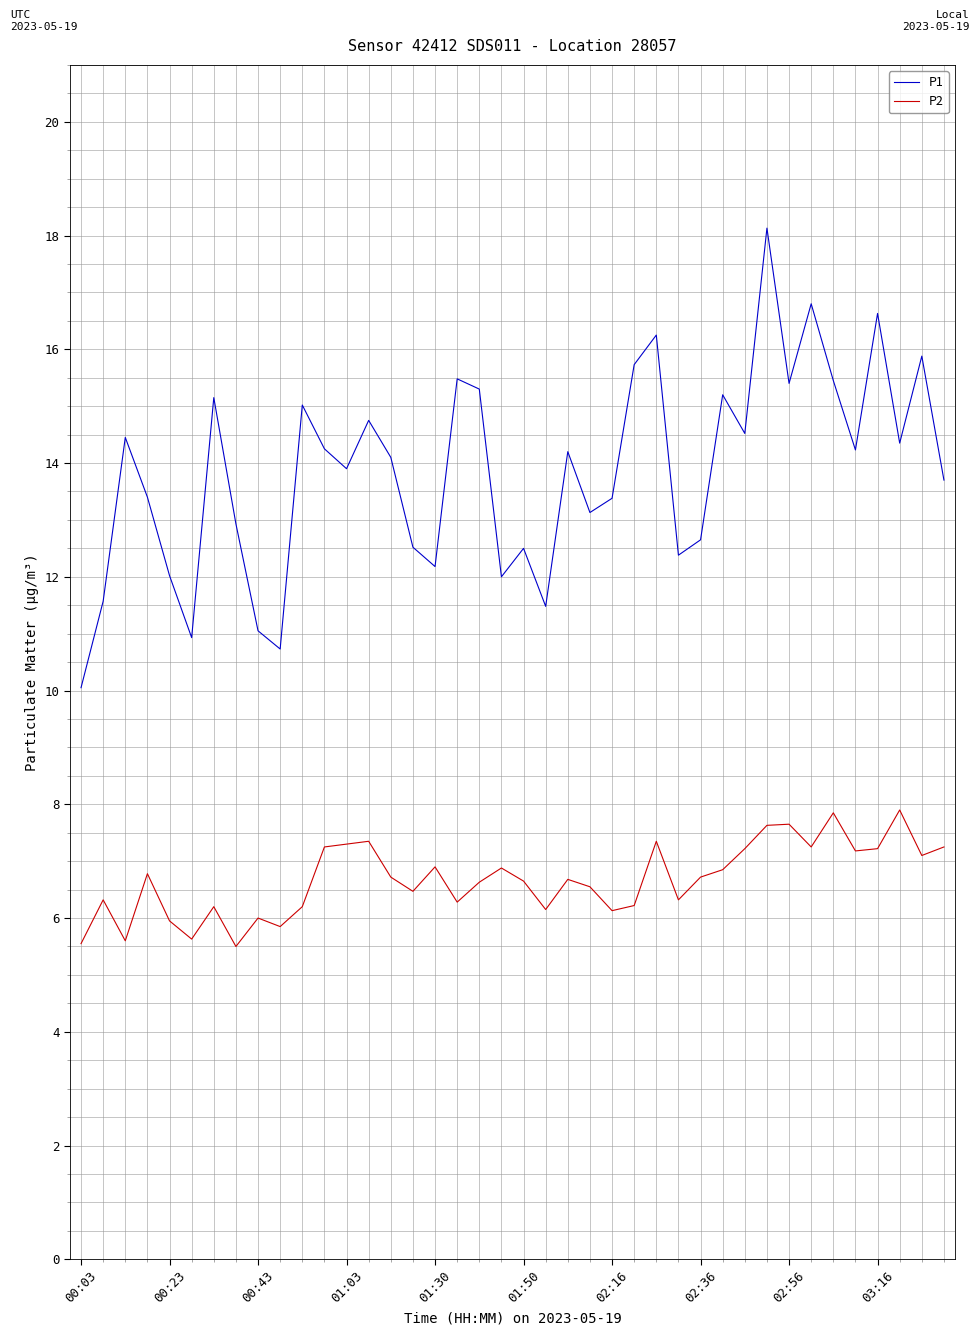

How many interior local valleys does the P1 series have?

12